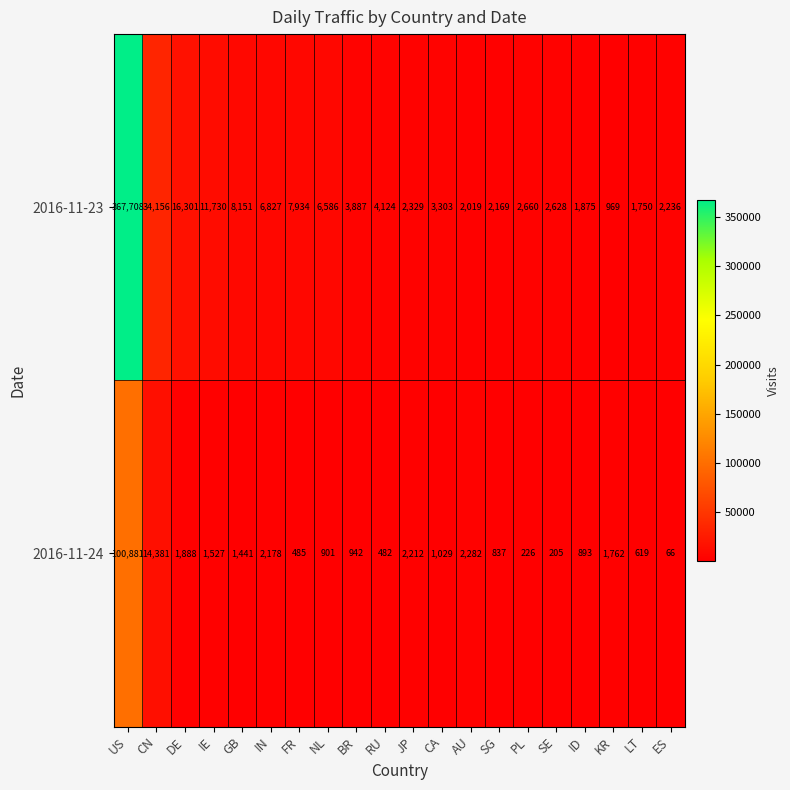

What is the average value of the 2016-11-23 series?

24467